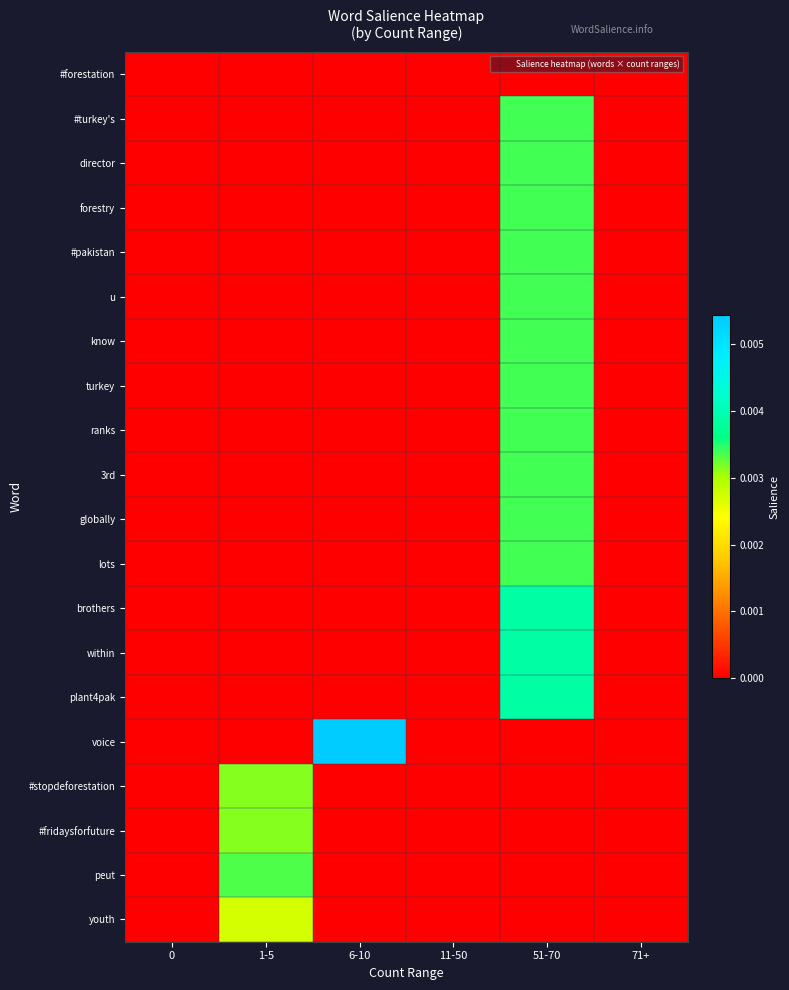

Which has a higher value, 6-10 or 1-5?

6-10